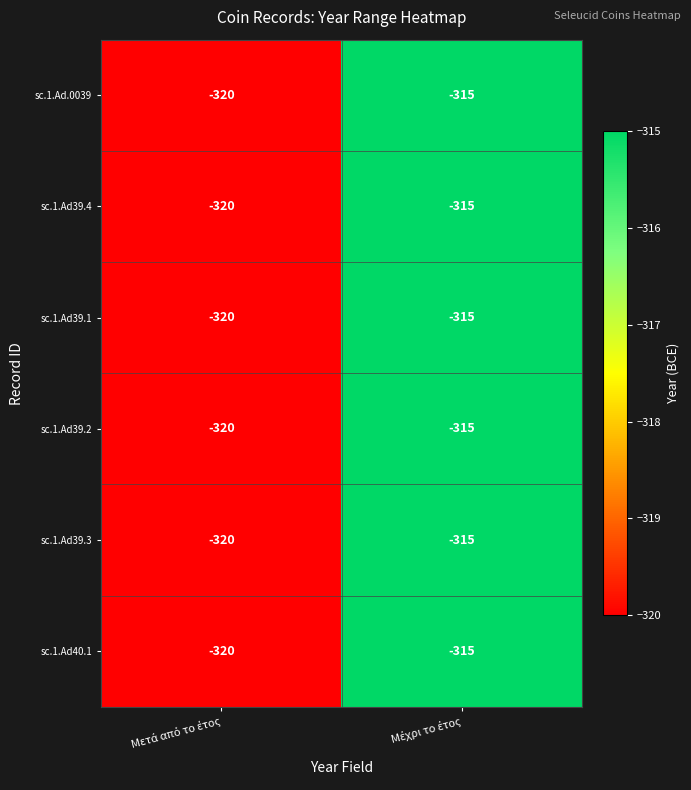

What is the difference between the maximum and minimum values in the sc.1.Ad39.4 series?

5